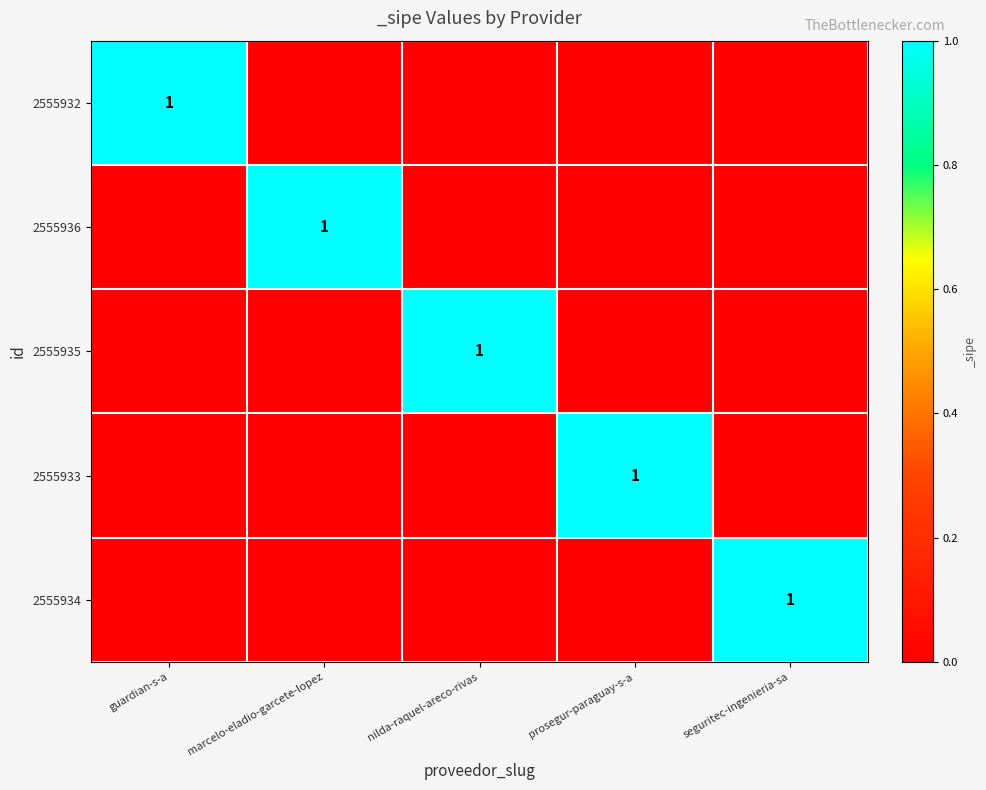

Is it true that 2555934 equals 1 at seguritec-ingenieria-sa?

True